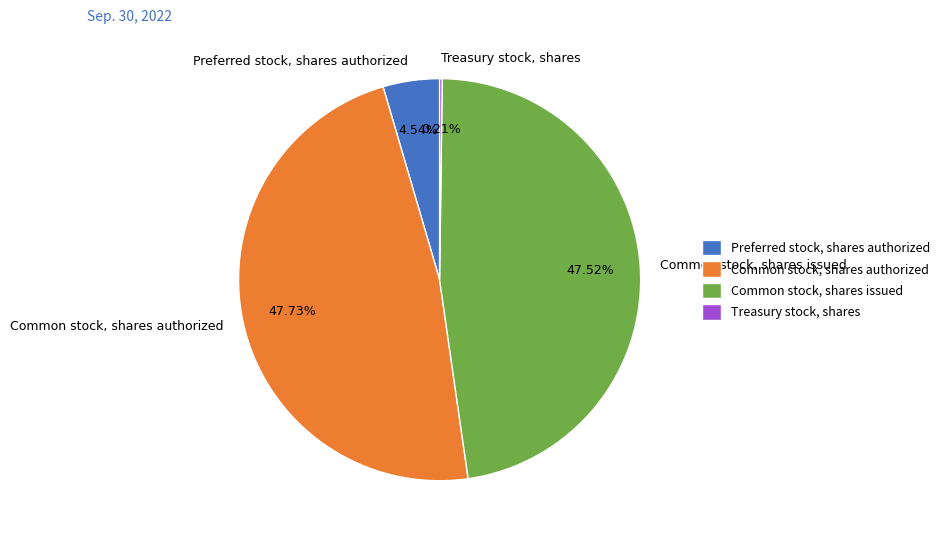

Is it true that Common stock, shares issued is 48% of the pie?

True